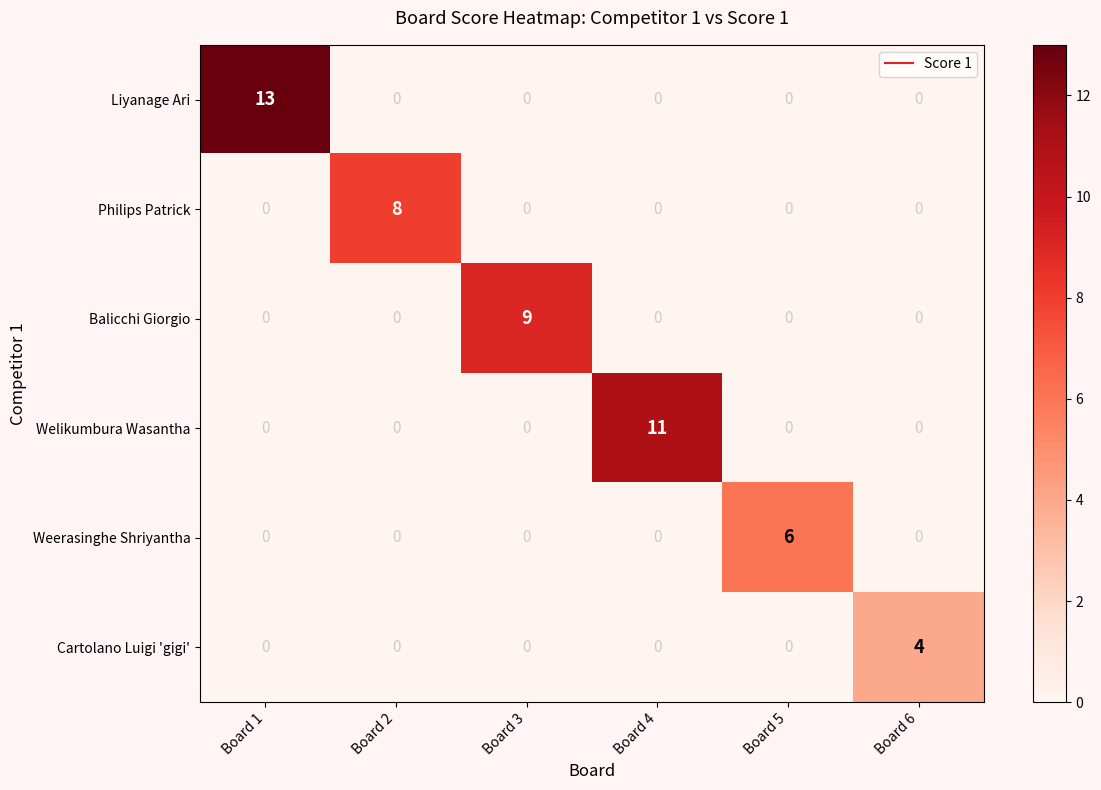

Rank the series by their maximum value, from highest to lowest.

Liyanage Ari, Welikumbura Wasantha, Balicchi Giorgio, Philips Patrick, Weerasinghe Shriyantha, Cartolano Luigi 'gigi'